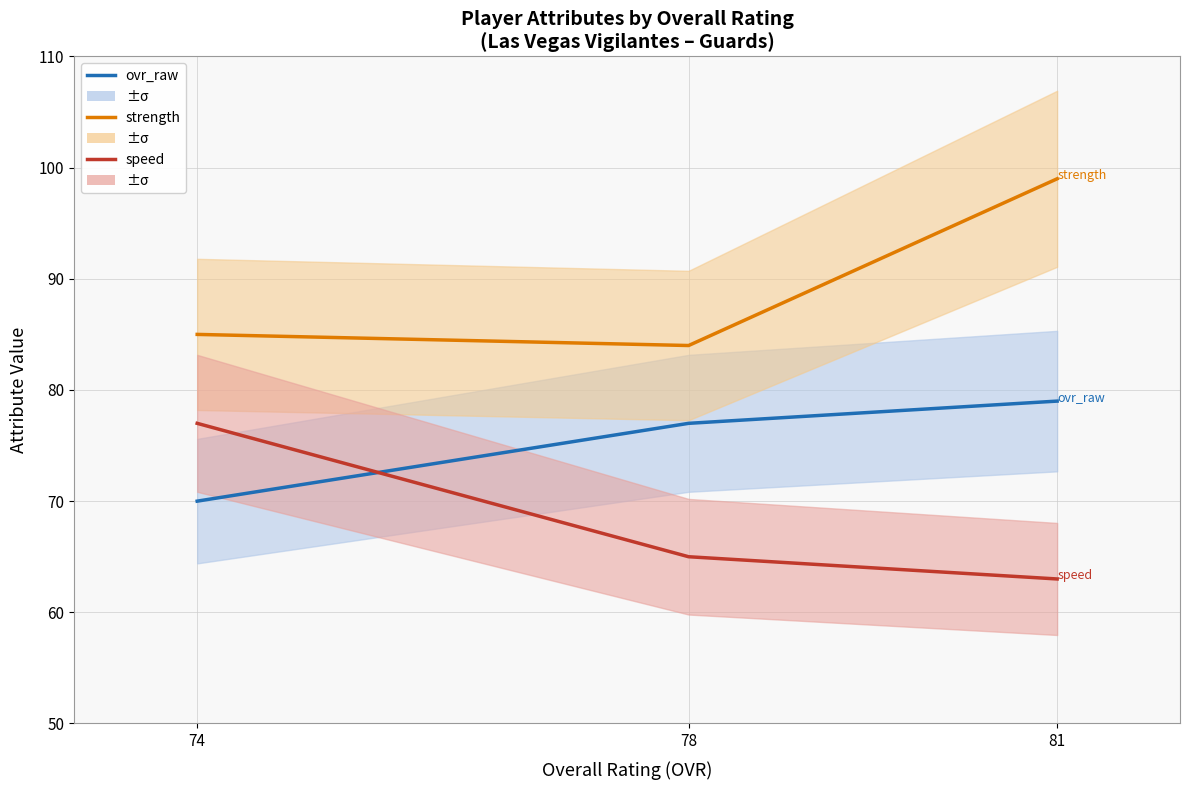

The speed series shows 63 at 81. True or false?

True